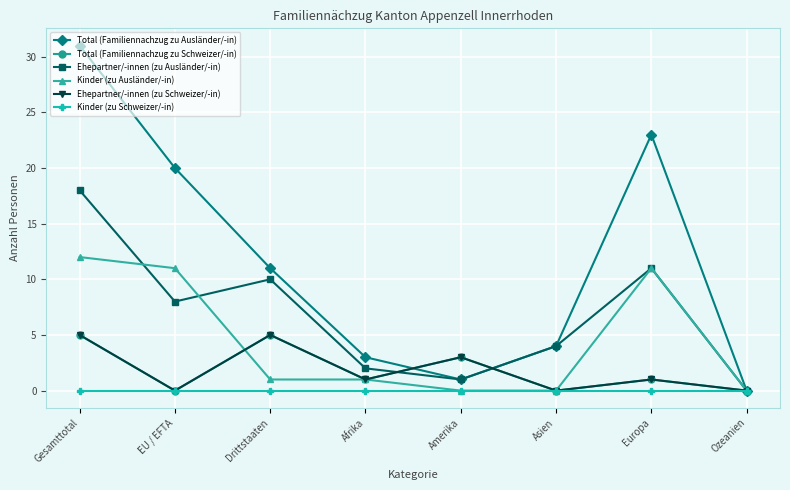

Is this an area chart (filled region under the line)?

No